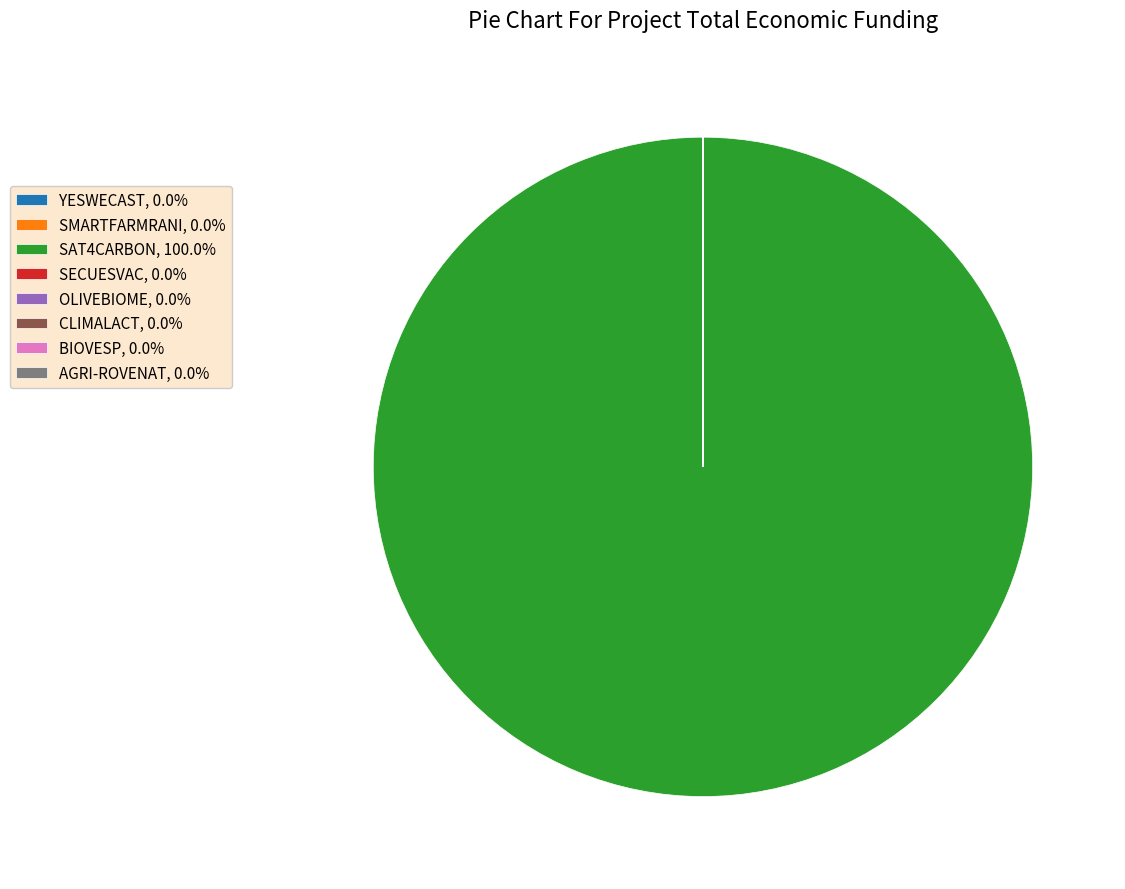

Is SAT4CARBON, 100.0% the majority of the pie?

Yes